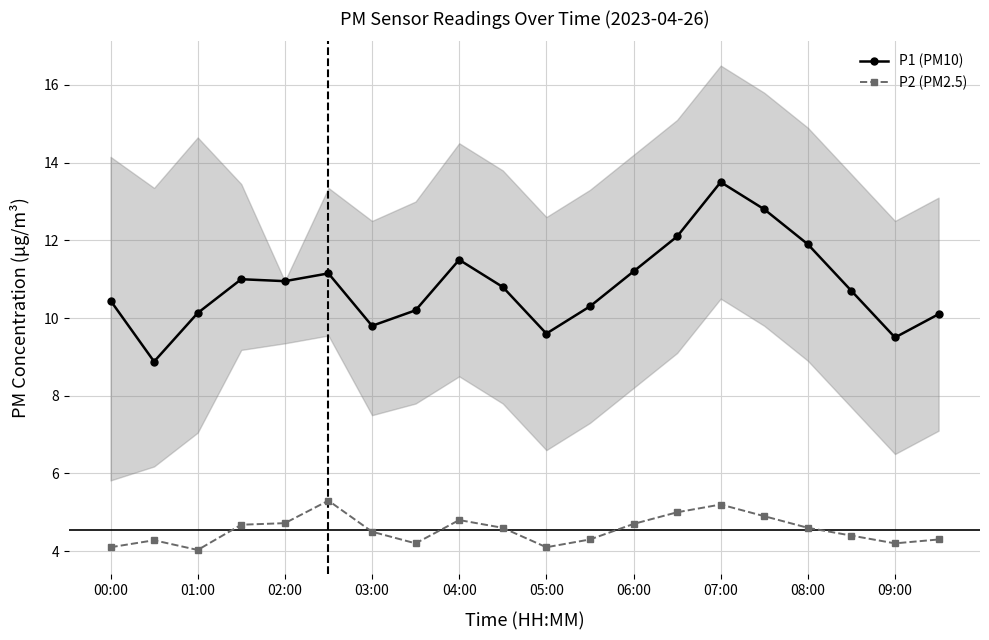

What is the difference between the second highest and minimum values in the P2 (PM2.5) series?

1.2